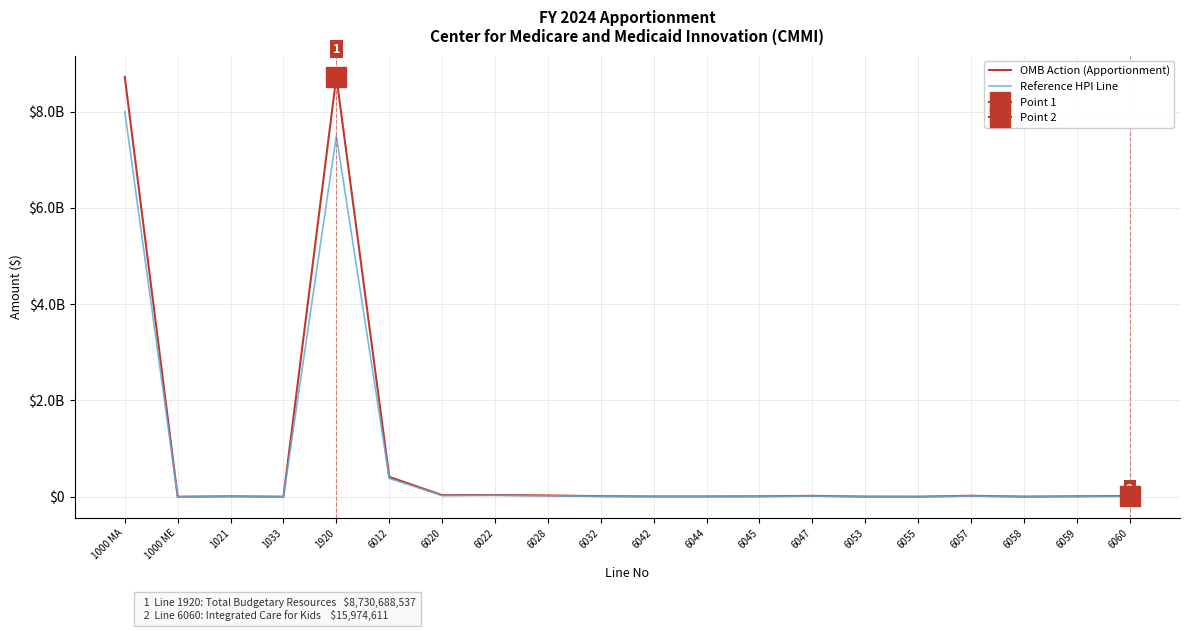

List the labels in order of OMB Action (Apportionment) value, largest first.

1920, 1000 MA, 6012, 6022, 6020, 6028, 6057, 6047, 6060, 6032, 6059, 6045, 1021, 6042, 6044, 6053, 6058, 6055, 1033, 1000 ME